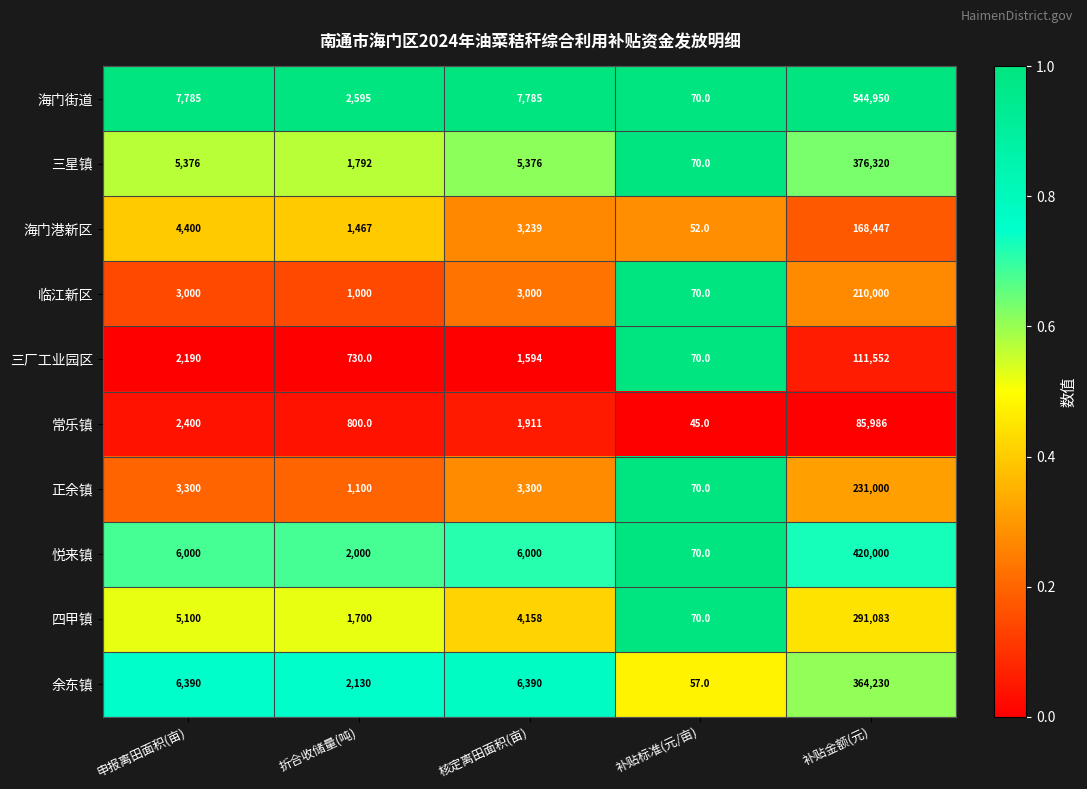

How many categories are shown in the chart?

5